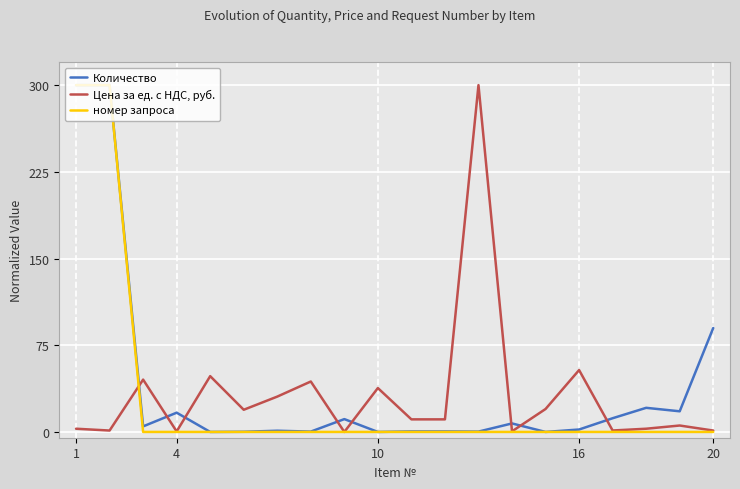

Rank the series by their average value, from highest to lowest.

Количество, Цена за ед. с НДС, руб., номер запроса